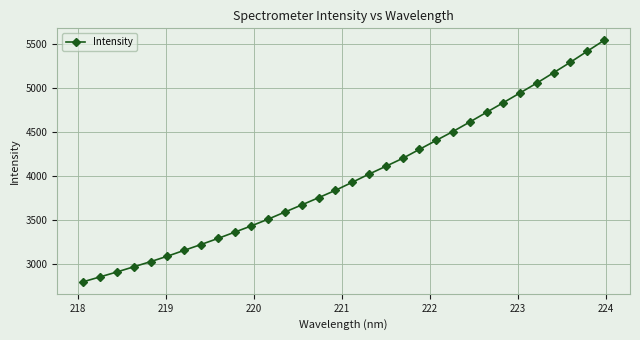

What is the difference between the maximum and minimum values?

2738.3